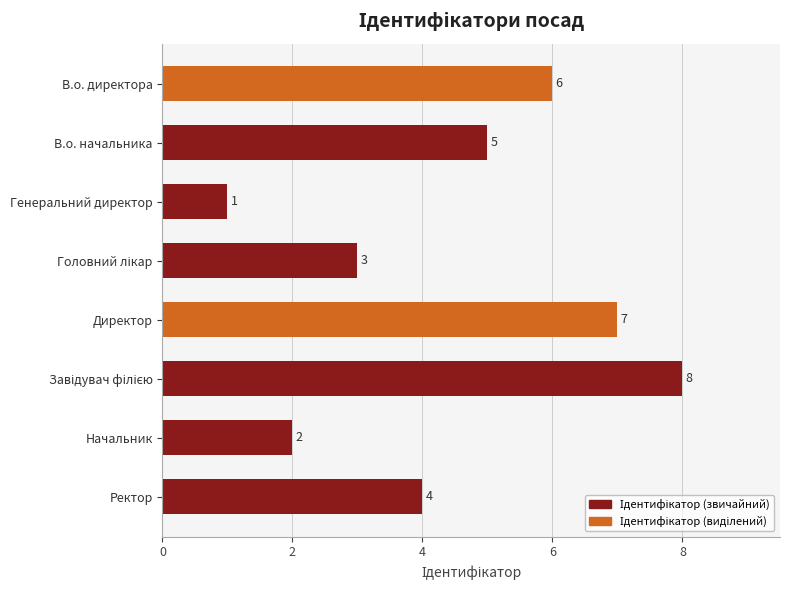

The chart shows a value of 7 at Директор. True or false?

True